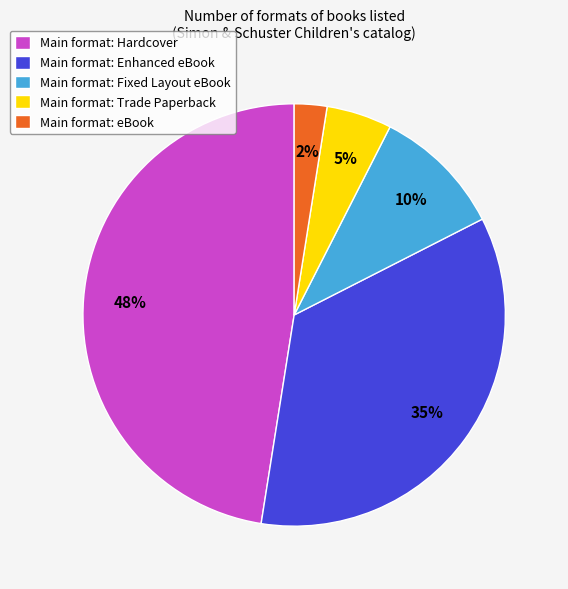

Is it true that Main format: Fixed Layout eBook is 10% of the pie?

True